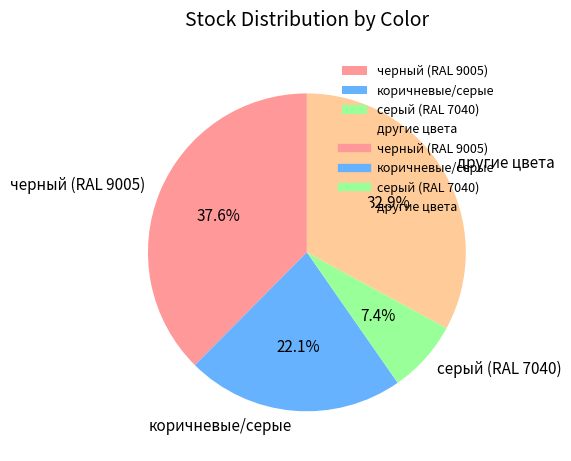

Rank the categories by value from lowest to highest.

серый (RAL 7040), коричневые/серые, другие цвета, черный (RAL 9005)